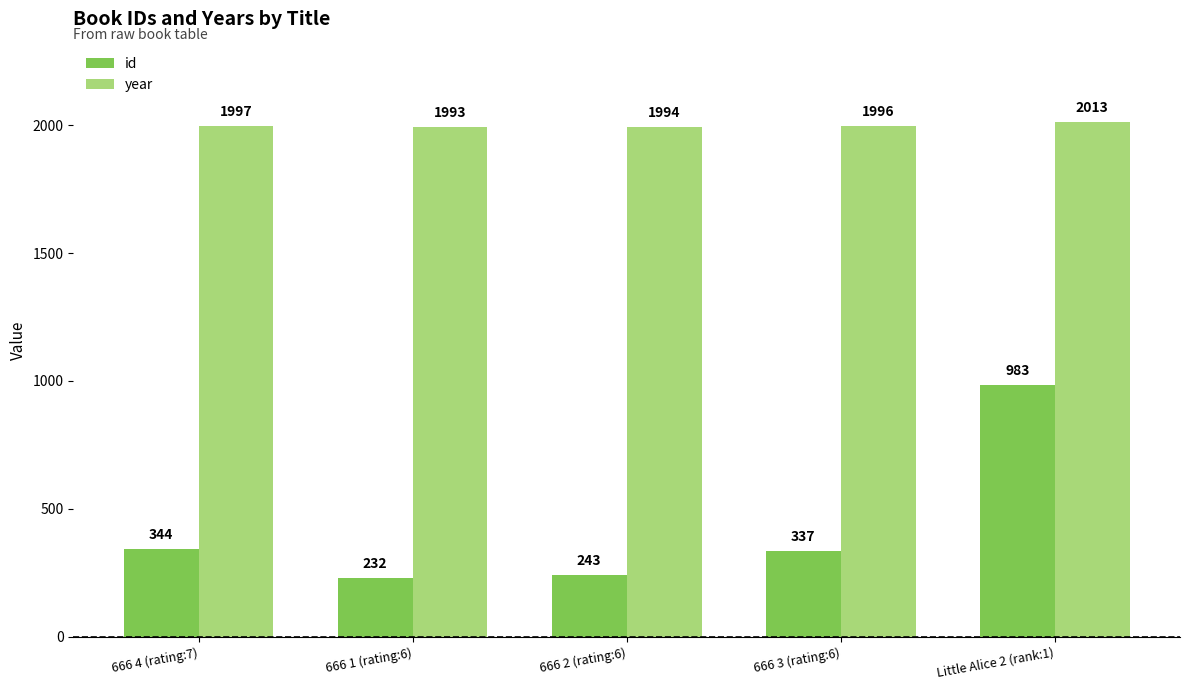

Where does the id series first go above 337?

666 4 (rating:7)